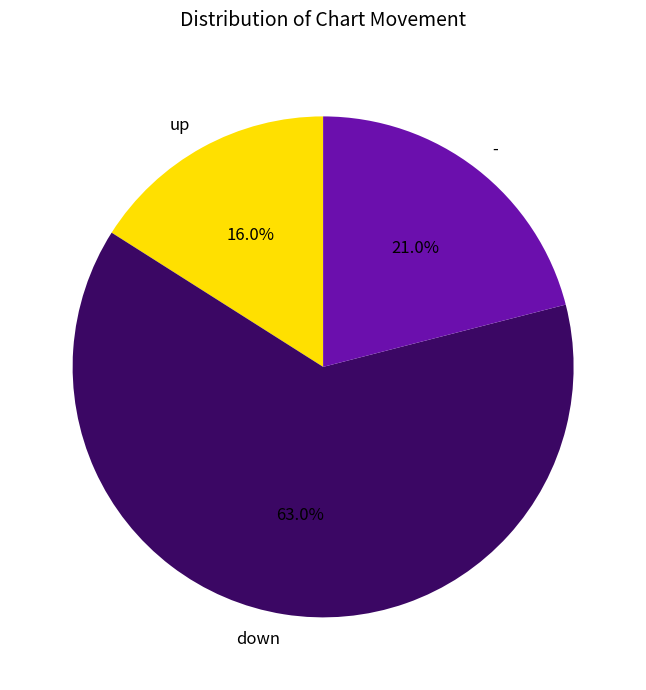

Is it true that down is 57% of the pie?

False